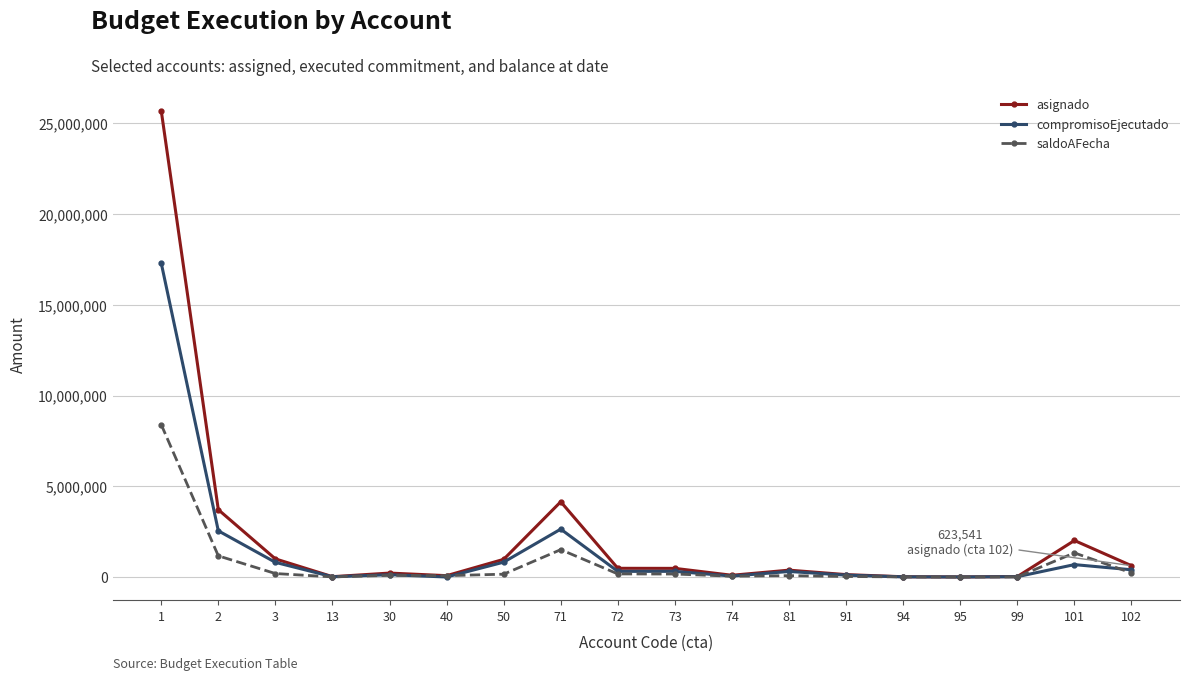

Which series has the largest range (max minus min)?

asignado